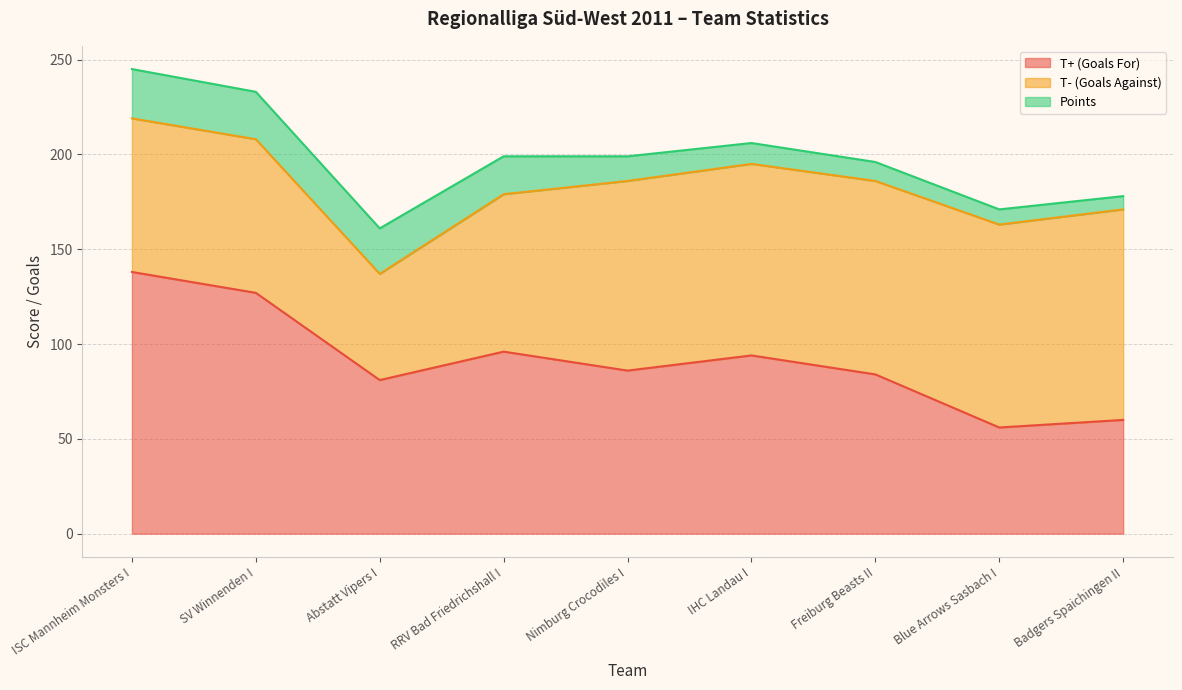

Reading left to right, transcribe all the data shown in this chart.

T+ (Goals For): ISC Mannheim Monsters I=138	SV Winnenden I=127	Abstatt Vipers I=81	RRV Bad Friedrichshall I=96	Nimburg Crocodiles I=86	IHC Landau I=94	Freiburg Beasts II=84	Blue Arrows Sasbach I=56	Badgers Spaichingen II=60
T- (Goals Against): ISC Mannheim Monsters I=81	SV Winnenden I=81	Abstatt Vipers I=56	RRV Bad Friedrichshall I=83	Nimburg Crocodiles I=100	IHC Landau I=101	Freiburg Beasts II=102	Blue Arrows Sasbach I=107	Badgers Spaichingen II=111
Points: ISC Mannheim Monsters I=26	SV Winnenden I=25	Abstatt Vipers I=24	RRV Bad Friedrichshall I=20	Nimburg Crocodiles I=13	IHC Landau I=11	Freiburg Beasts II=10	Blue Arrows Sasbach I=8	Badgers Spaichingen II=7